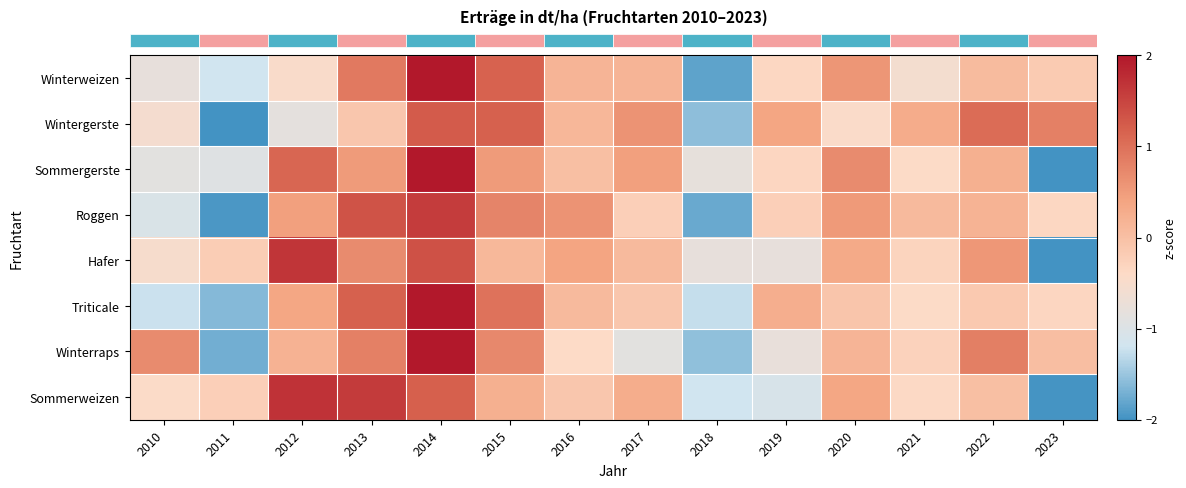

What is the total value across all series at 2020?

2.1